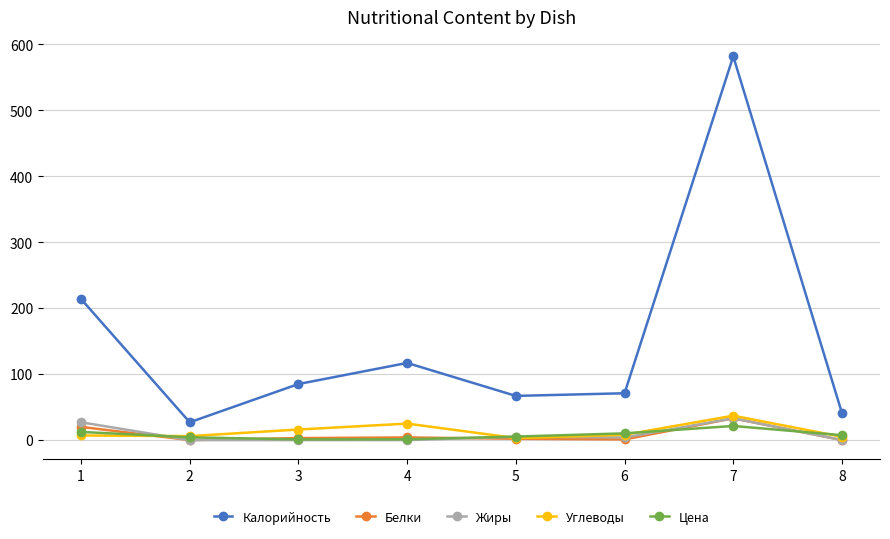

What is the sum of all Жиры values?

69.0